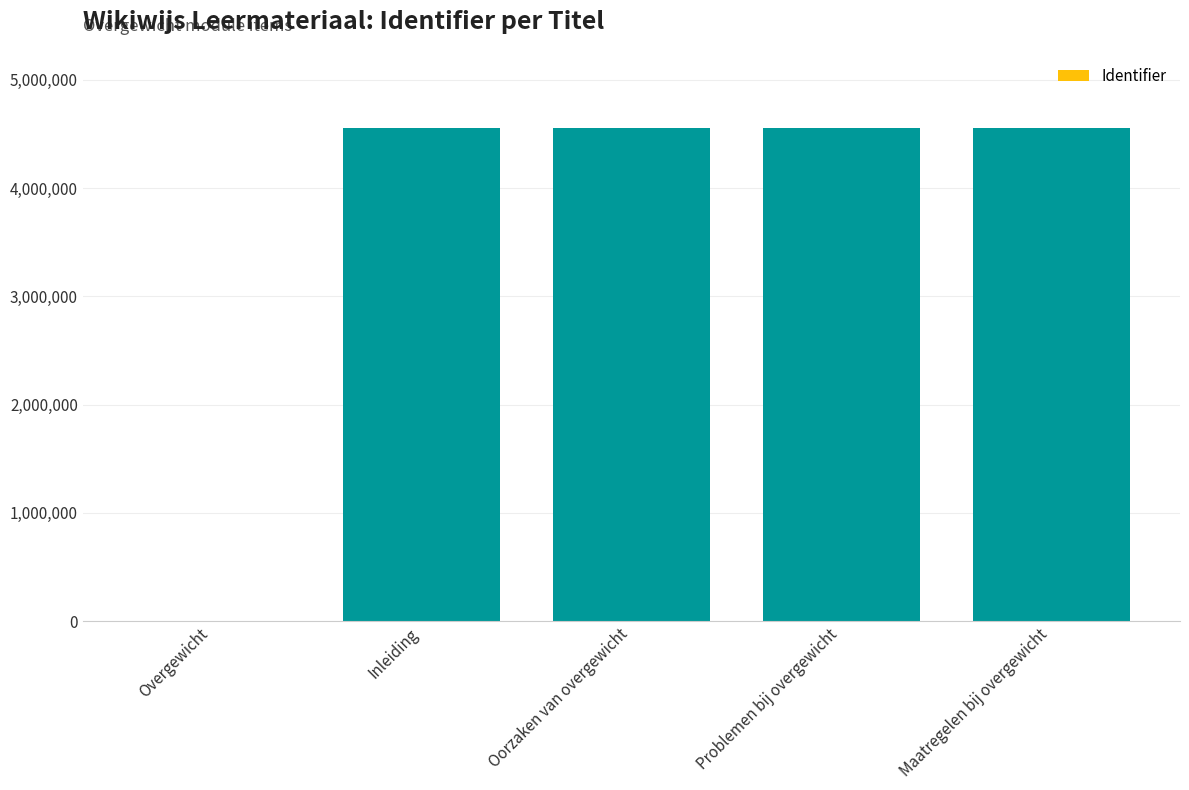

At which label is the value closest to 2277712?

Inleiding